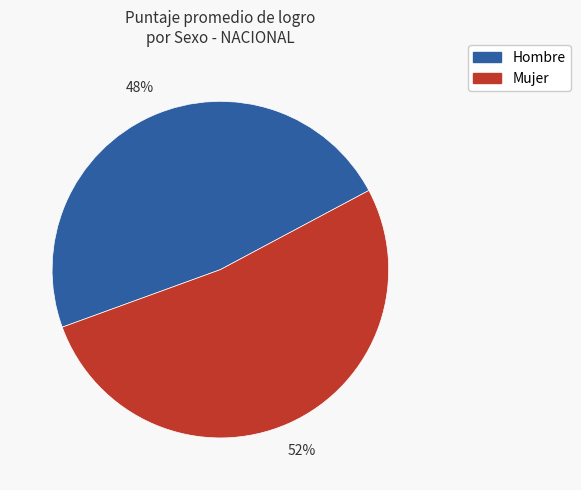

How many slices are in this pie chart?

2